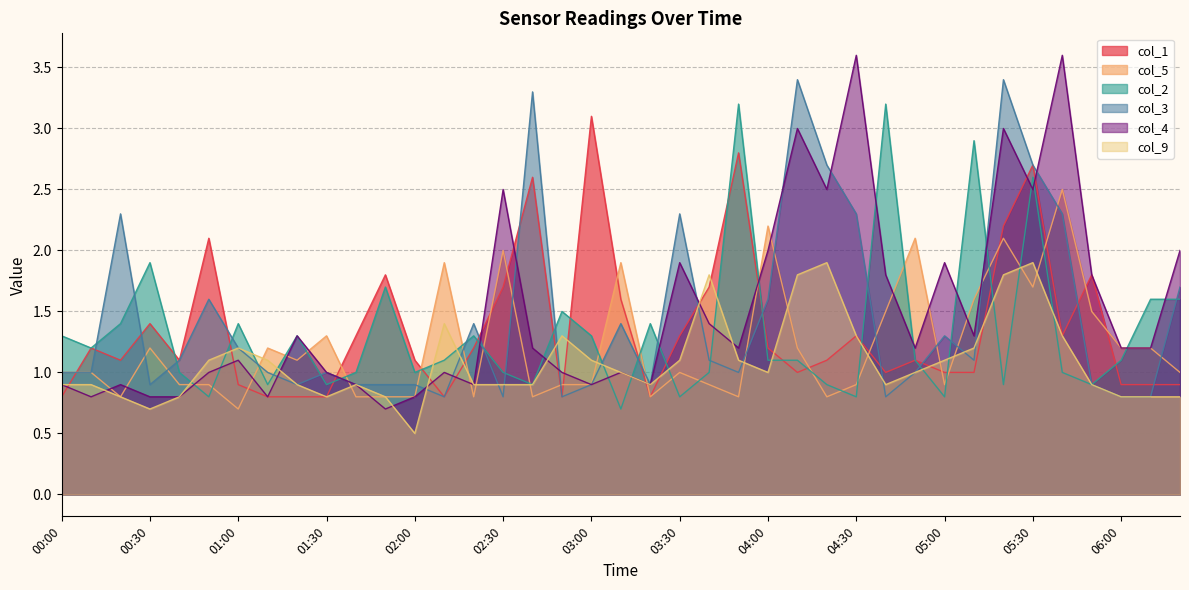

What is the label of the 24th point from the left?

03:50